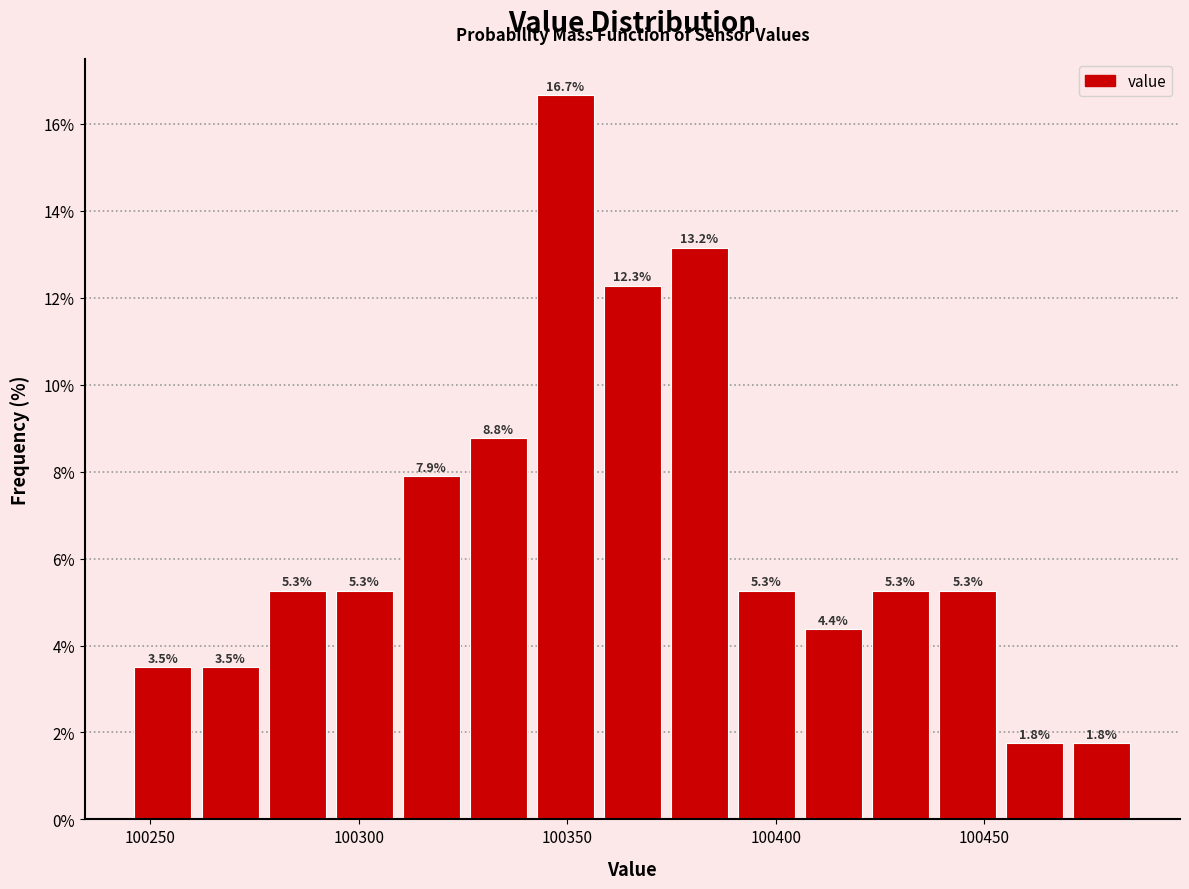

Read against the x-axis, roughly where is the centre of the tallest bar?

100350